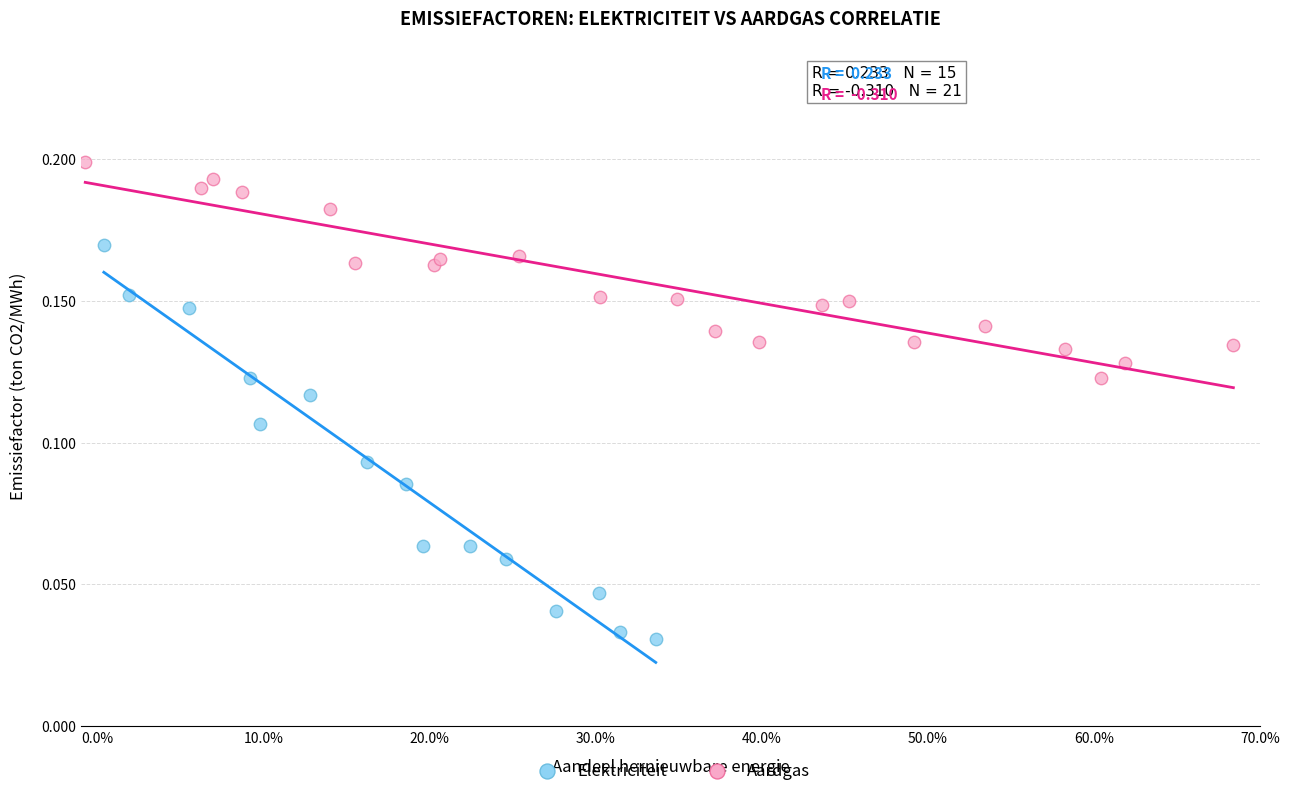

What are all the series names shown in the legend?

Elektriciteit, Aardgas